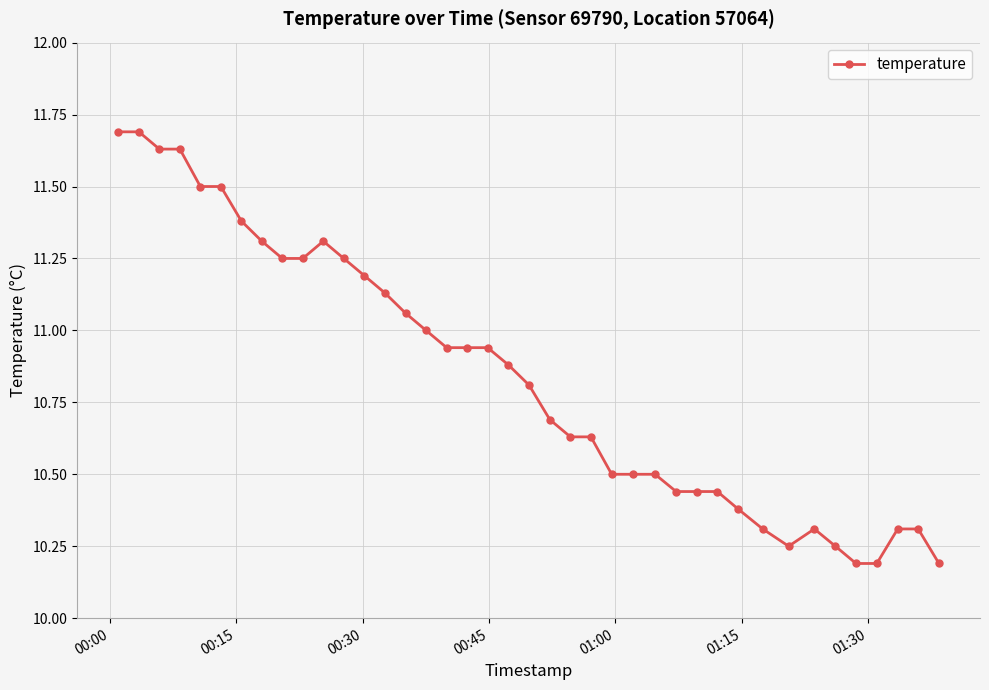

True or false: the data has more than 1 interior local peaks.

True